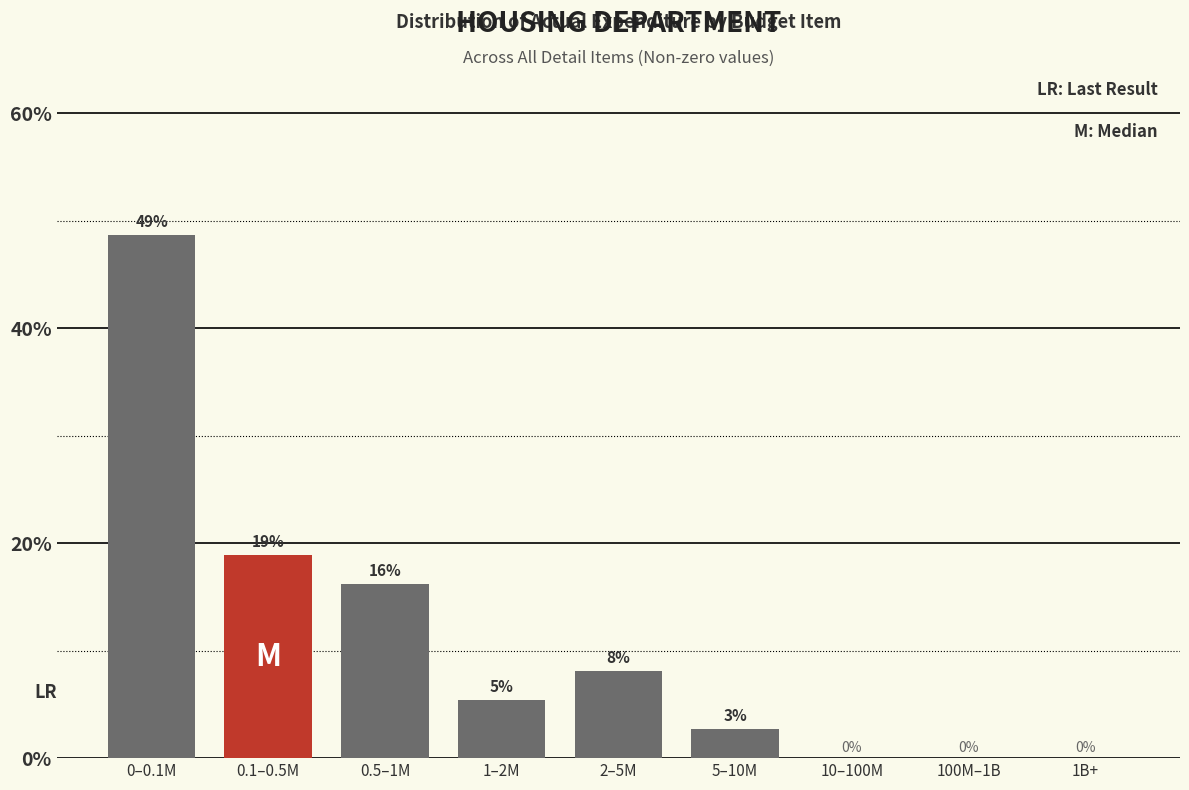

Are the bars horizontal?

No